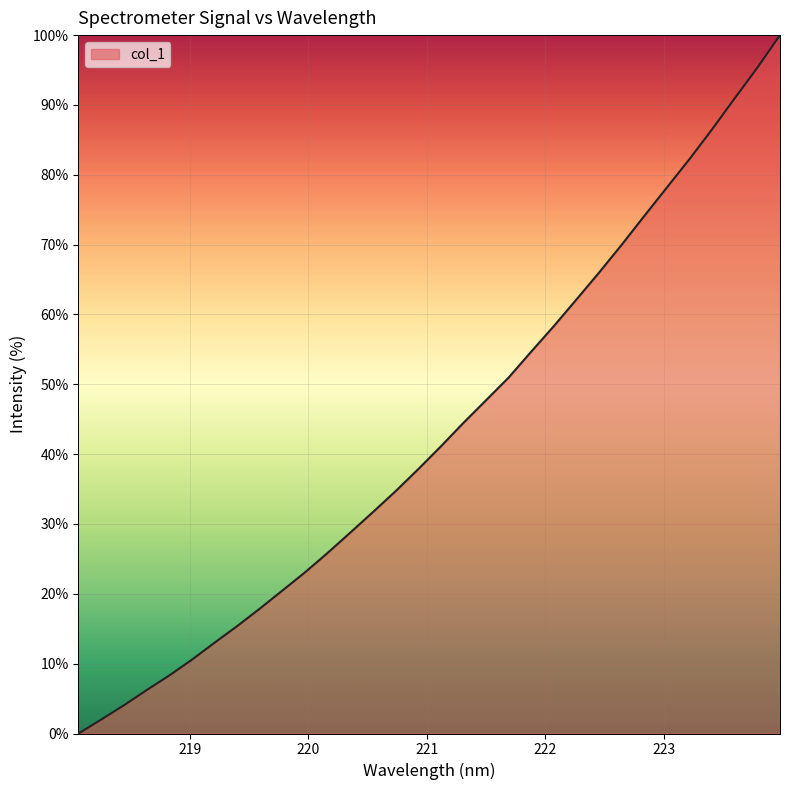

What is the maximum value shown in the chart?

100.0